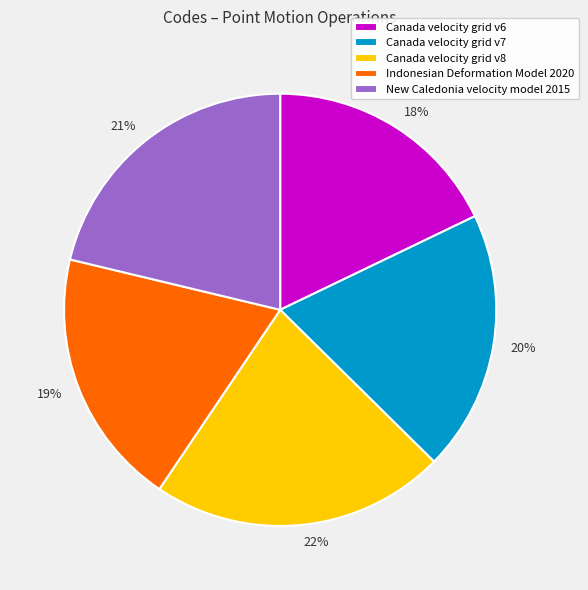

Do 20% and 19% together represent more than half of the pie?

No